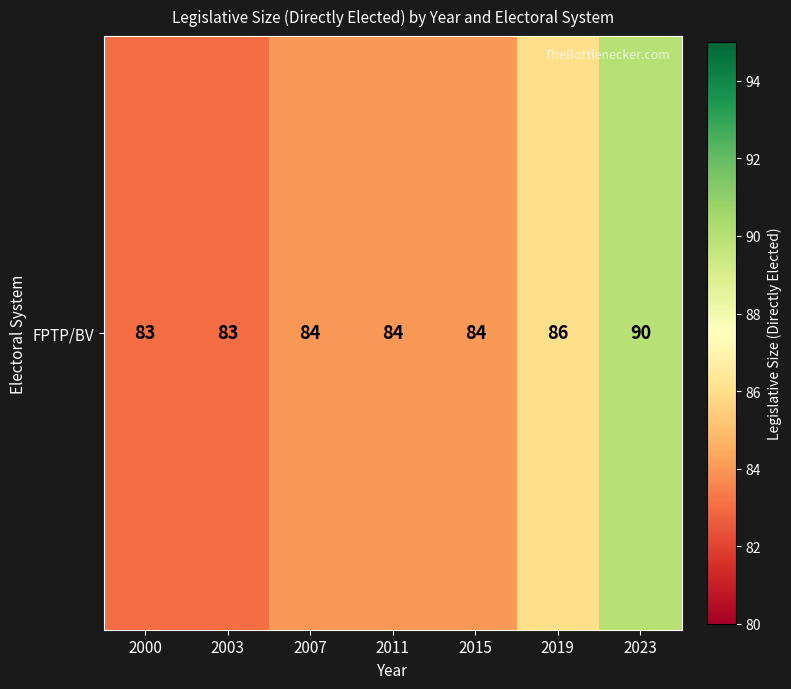

What is the sum of all values?

594